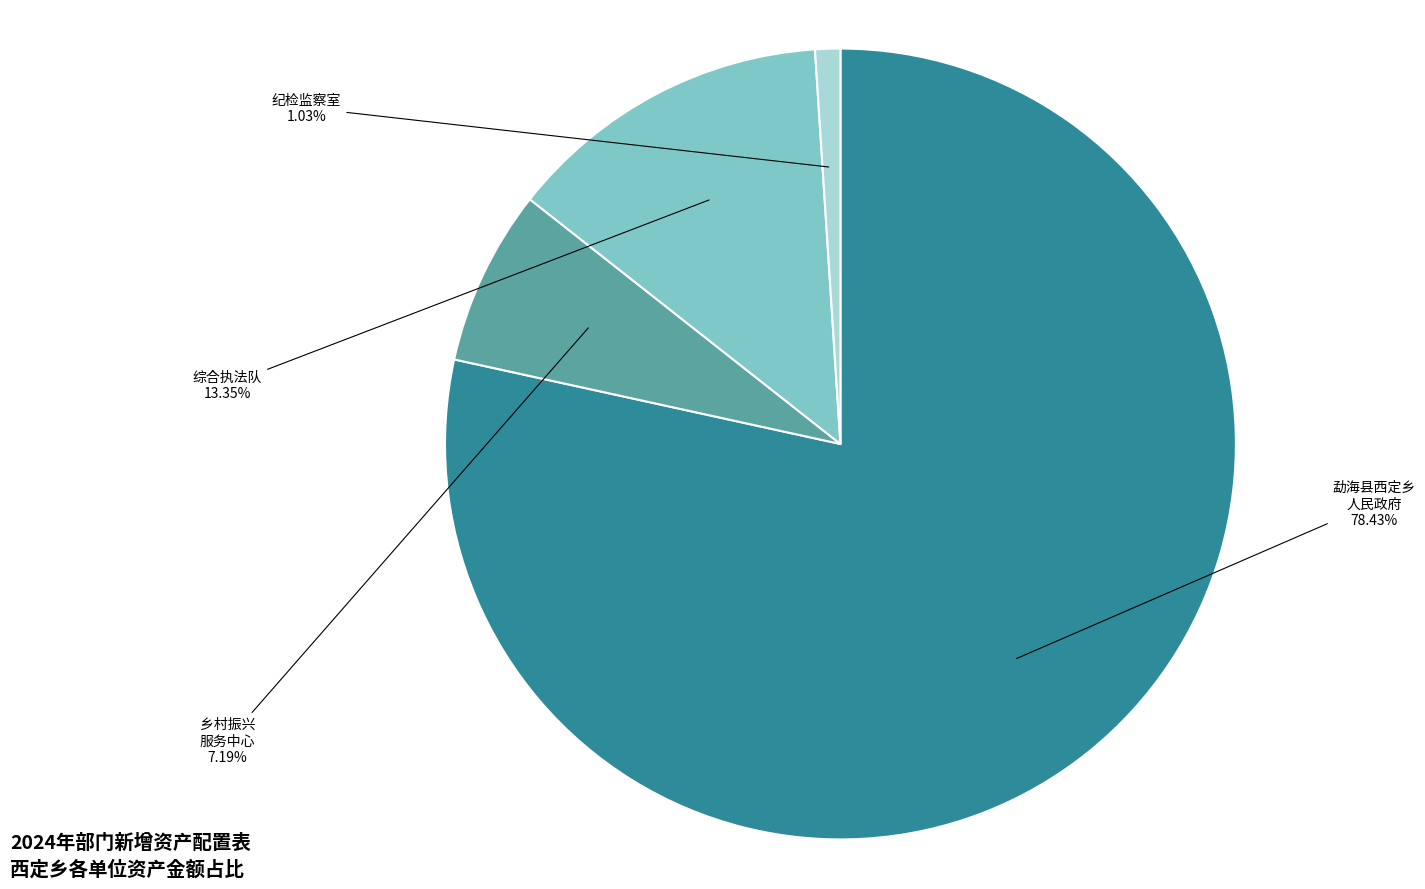

Does any single category account for the majority?

Yes